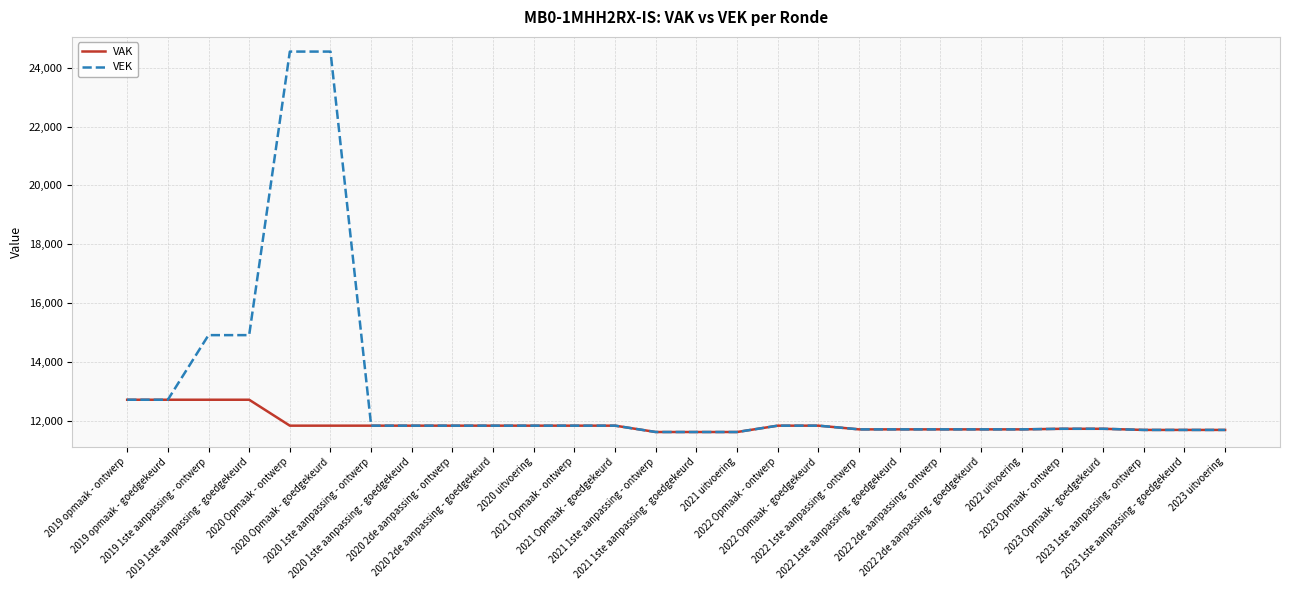

How many series are shown in this chart?

2